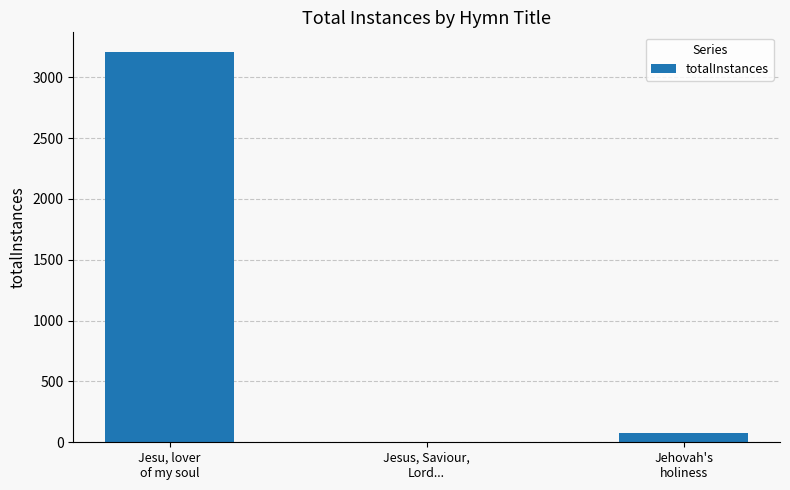

Reading right to left, extract all data points from this chart.

Jehovah's
holiness=75	Jesus, Saviour,
Lord...=2	Jesu, lover
of my soul=3208